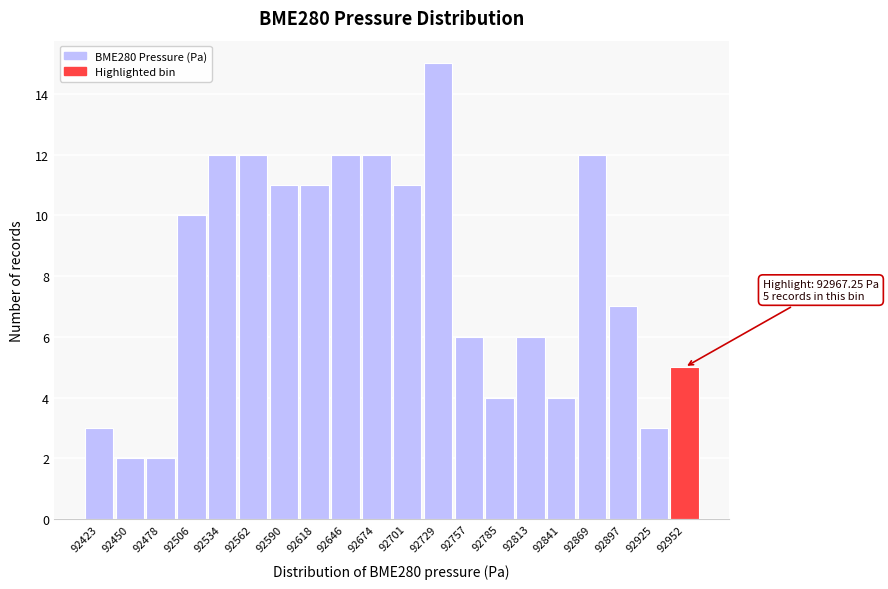

Reading right to left, transcribe all the data shown in this chart.

5	3	7	12	4	6	4	6	15	11	12	12	11	11	12	12	10	2	2	3